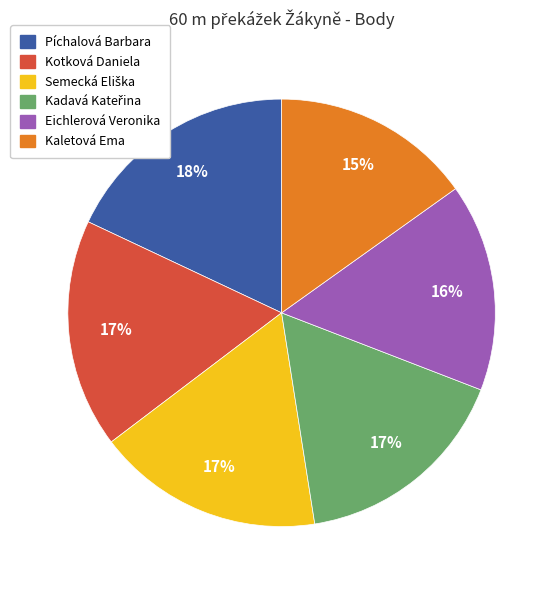

To the nearest percent, what is the average slice percentage?

17%